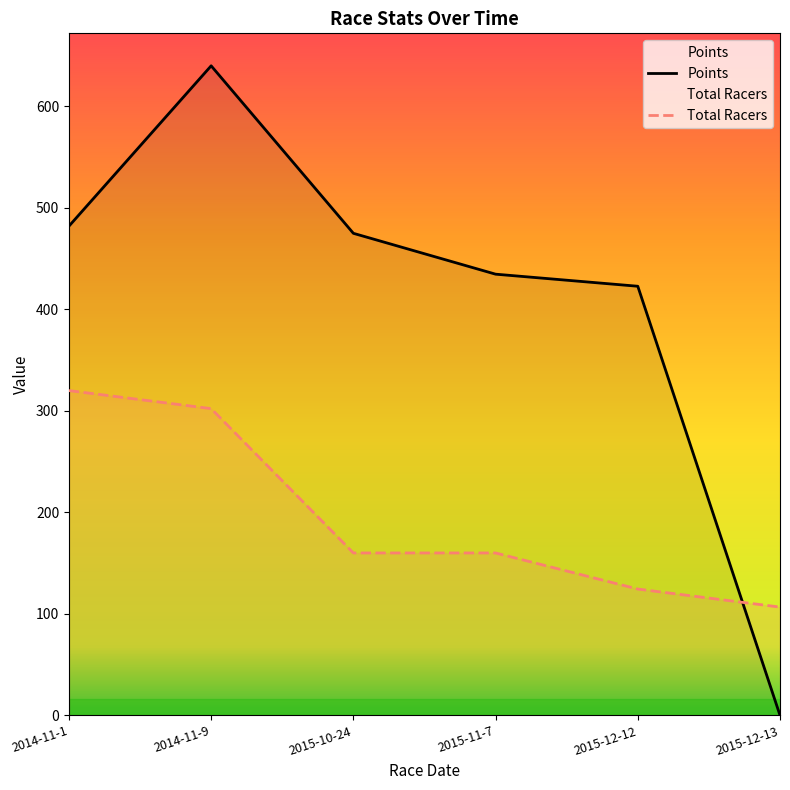

At which category is the sum across all series the highest?

2014-11-9